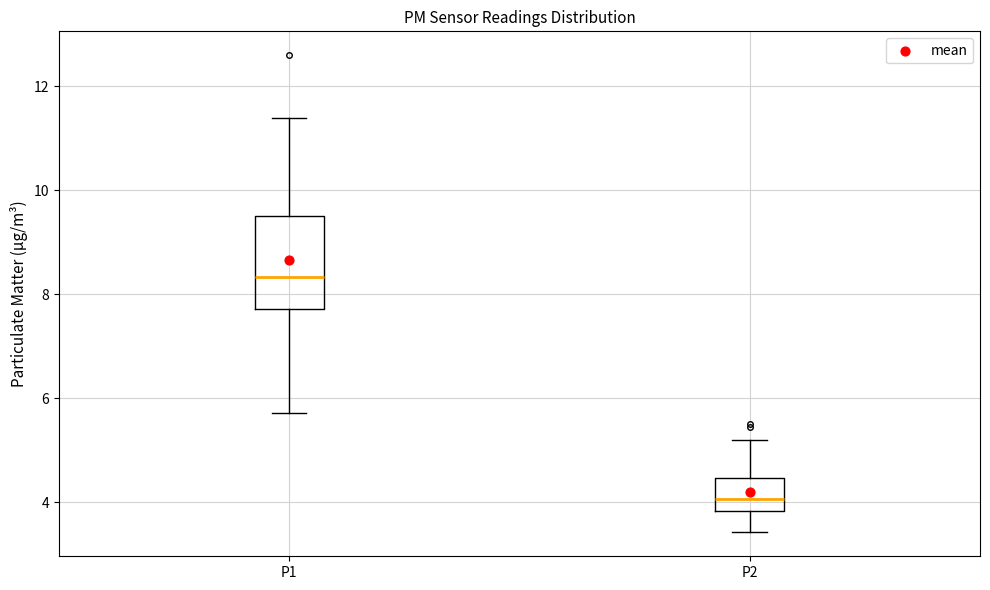

Which box's median line is the lowest?

P2